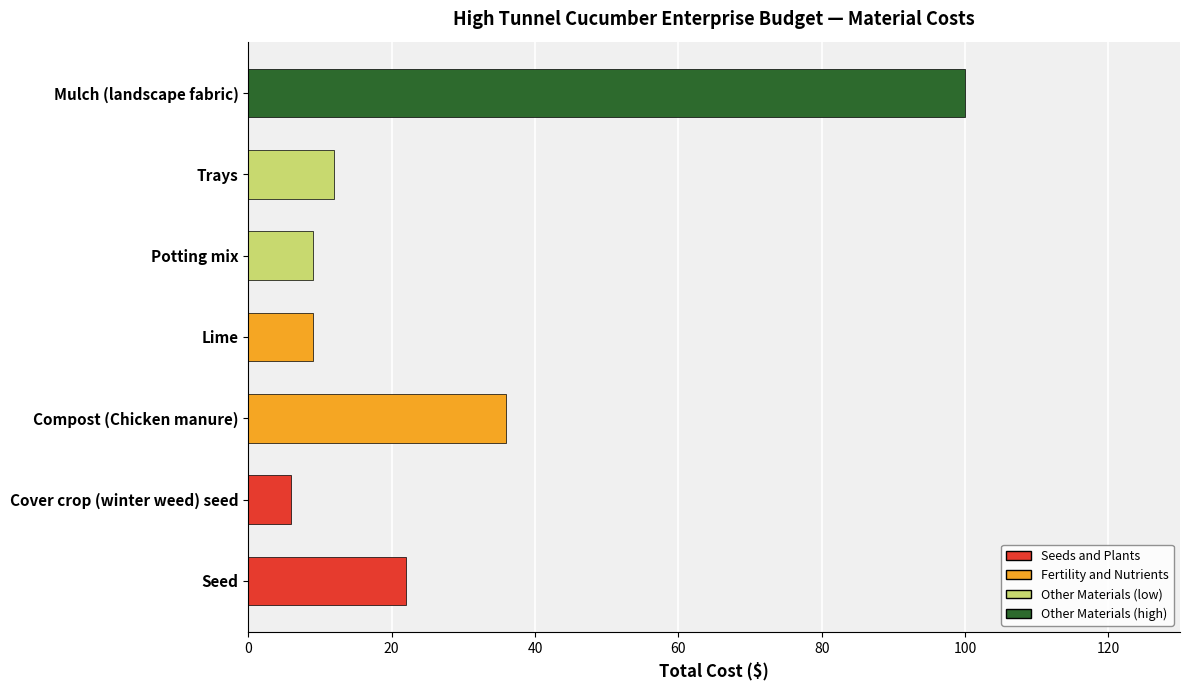

How many data points are less than 12?

3